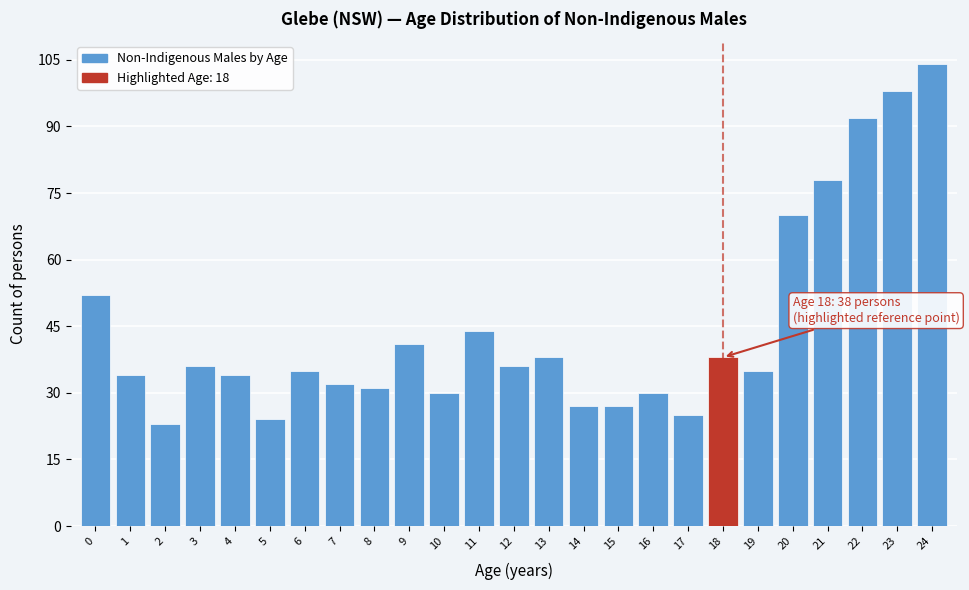

Reading left to right, transcribe all the data shown in this chart.

52	34	23	36	34	24	35	32	31	41	30	44	36	38	27	27	30	25	38	35	70	78	92	98	104